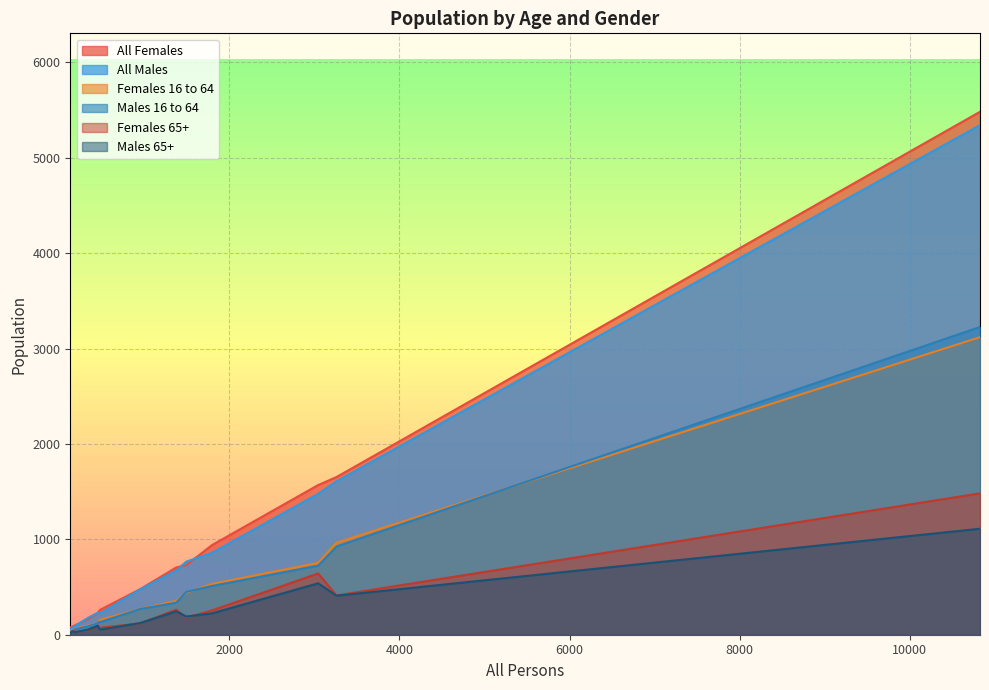

List the series in order of their peak value, highest first.

All Females, All Males, Males 16 to 64, Females 16 to 64, Females 65+, Males 65+